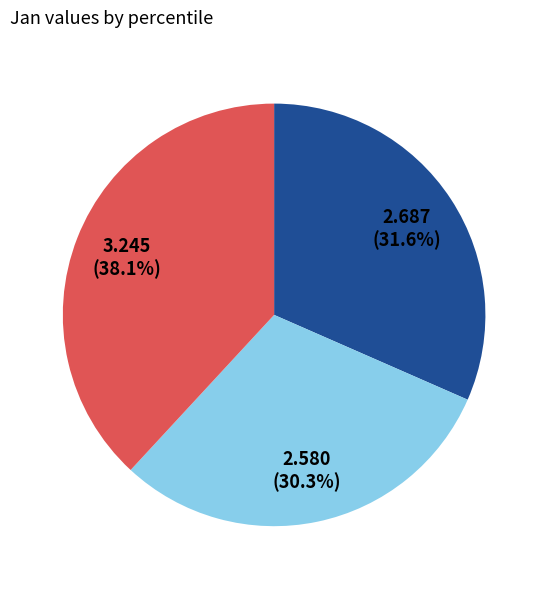

Is there any slice that represents more than half of the pie?

No